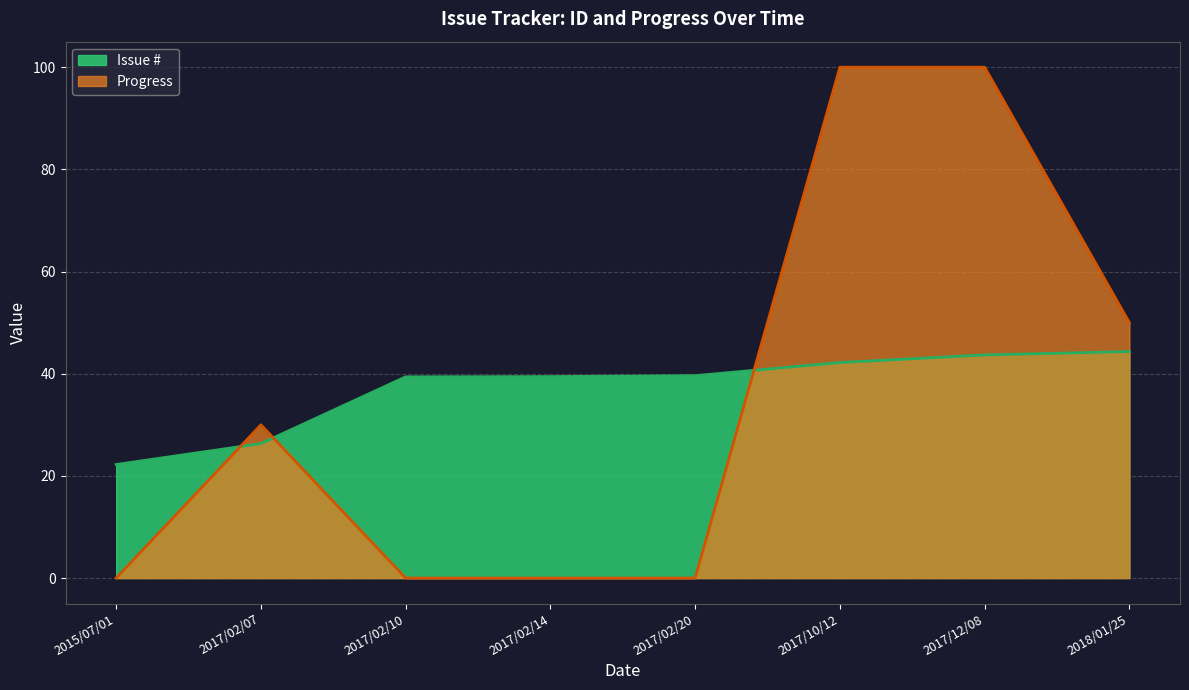

How many lines are shown in the chart?

2